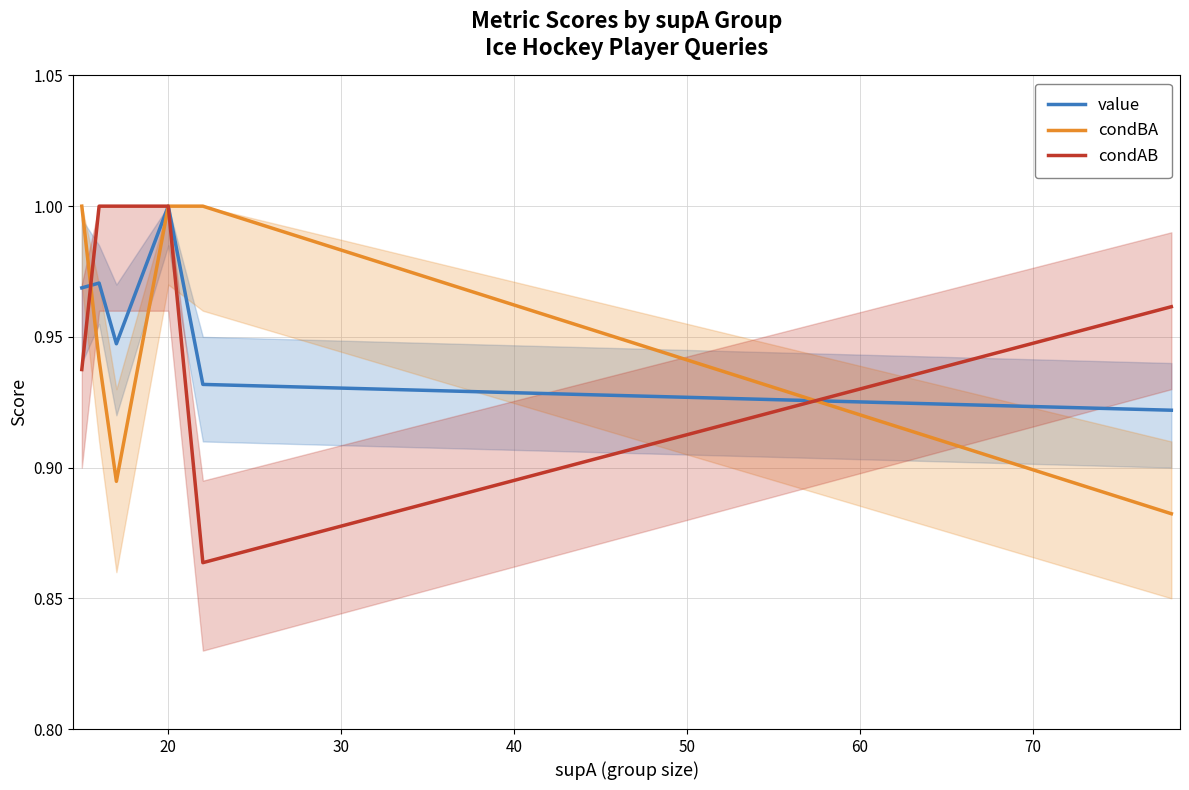

Which series has the widest spread of values?

condAB